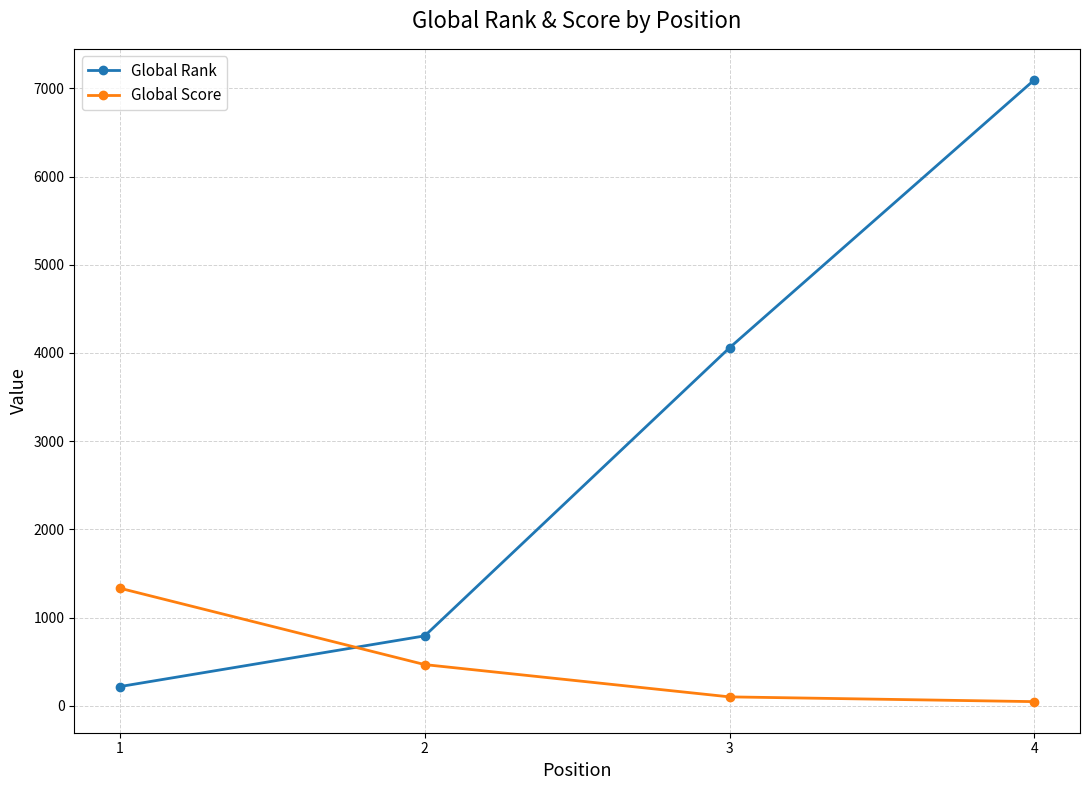

Which series changed the most between 2 and 4?

Global Rank